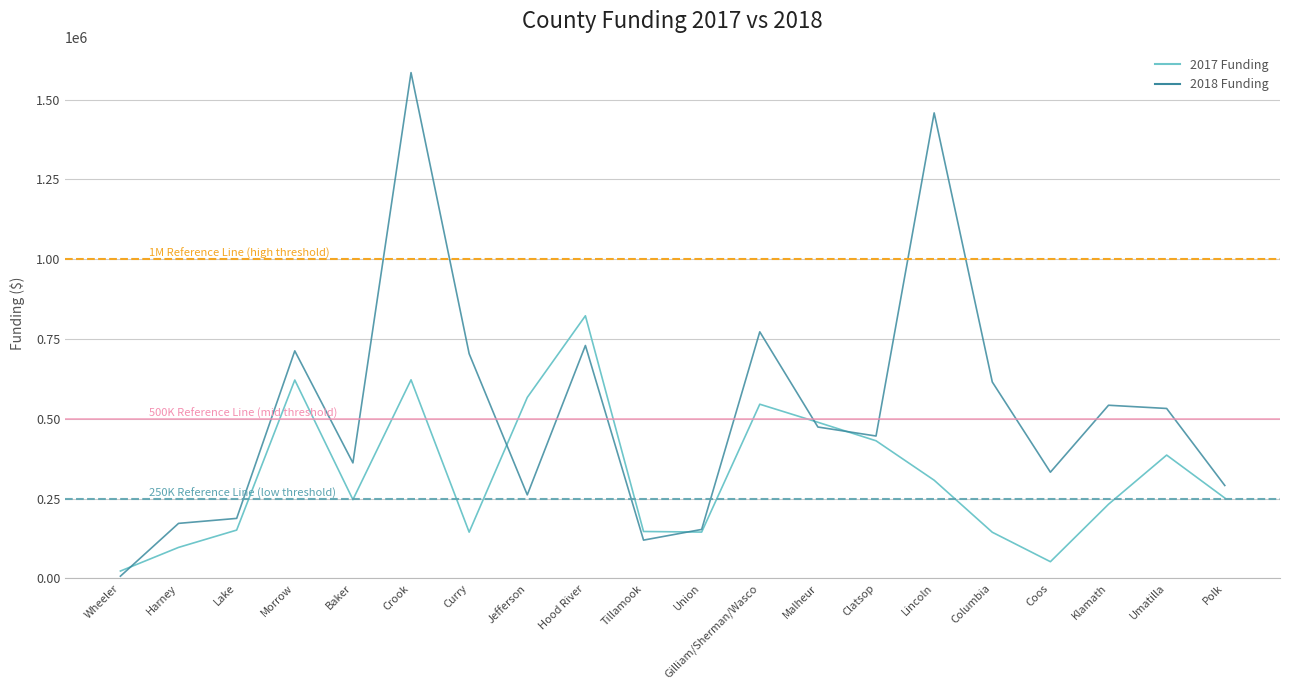

What is the difference between the maximum and minimum values in the 2018 Funding series?

1577897